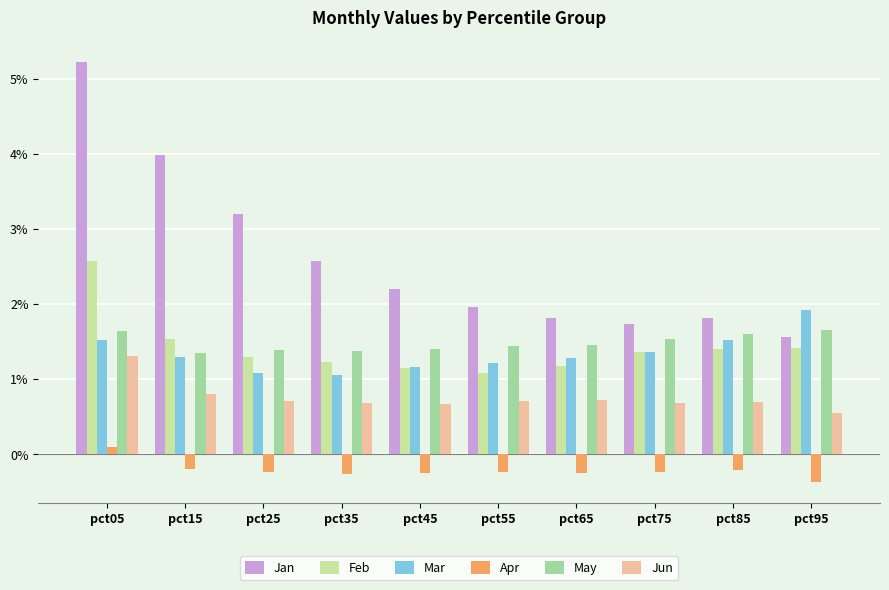

What is the difference between the highest and lowest values at pct35?

2.8